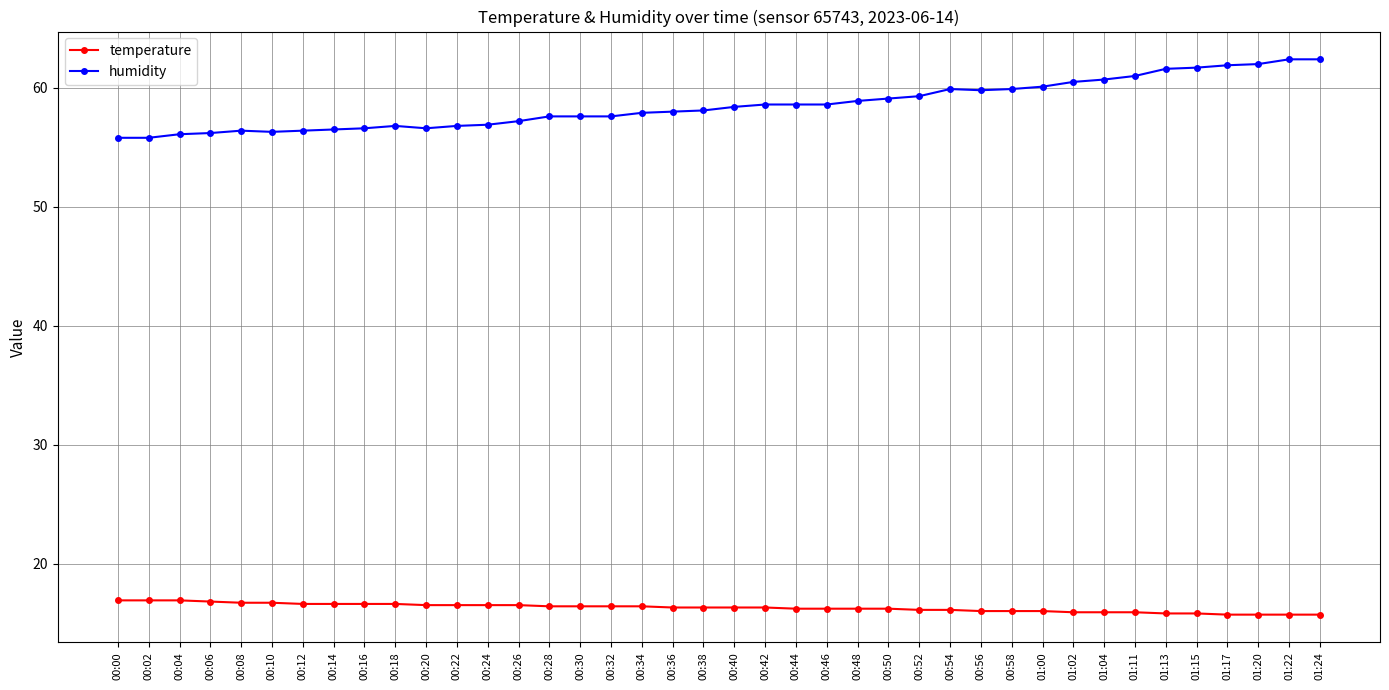

What is the difference between the maximum and minimum values in the humidity series?

6.6